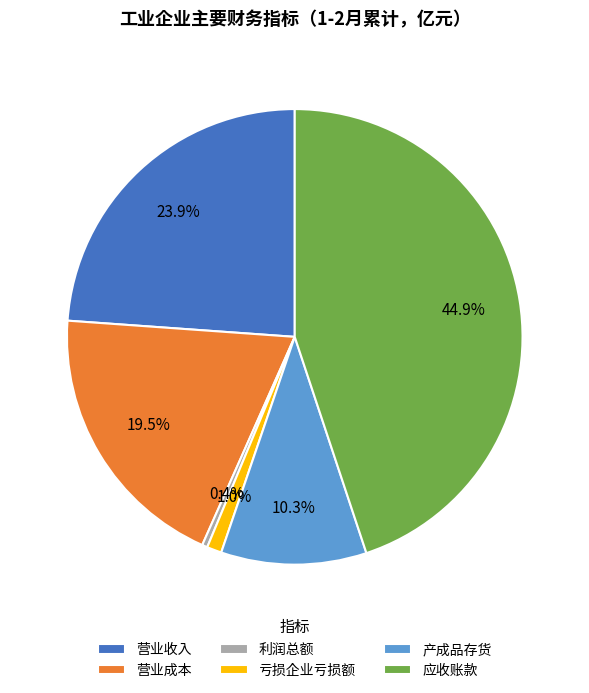

How much of the chart is everything except 亏损企业亏损额?

99.0%